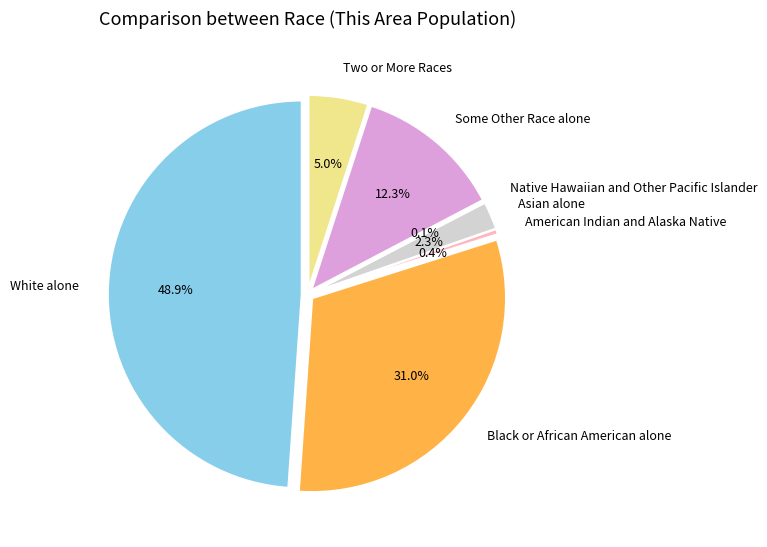

What percentage is the White alone slice, to the nearest percent?

49%